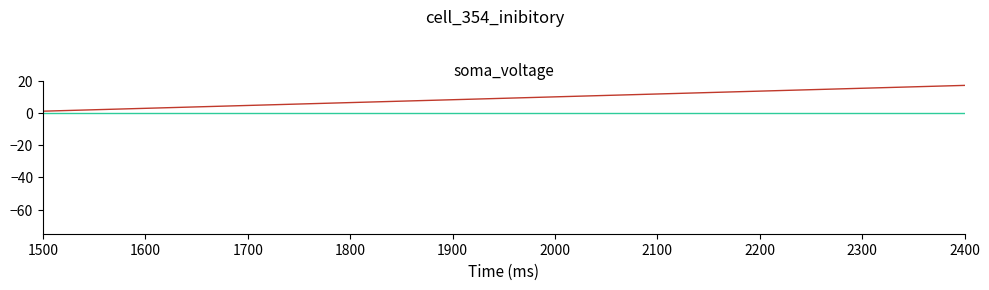

What is the greatest value displayed?

17